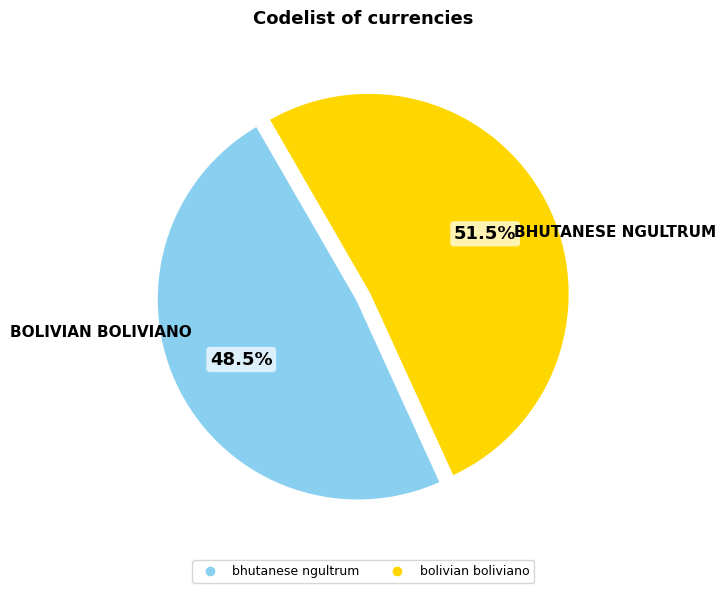

To the nearest percent, what is the difference between the bolivian boliviano and bhutanese ngultrum slice percentages?

3%